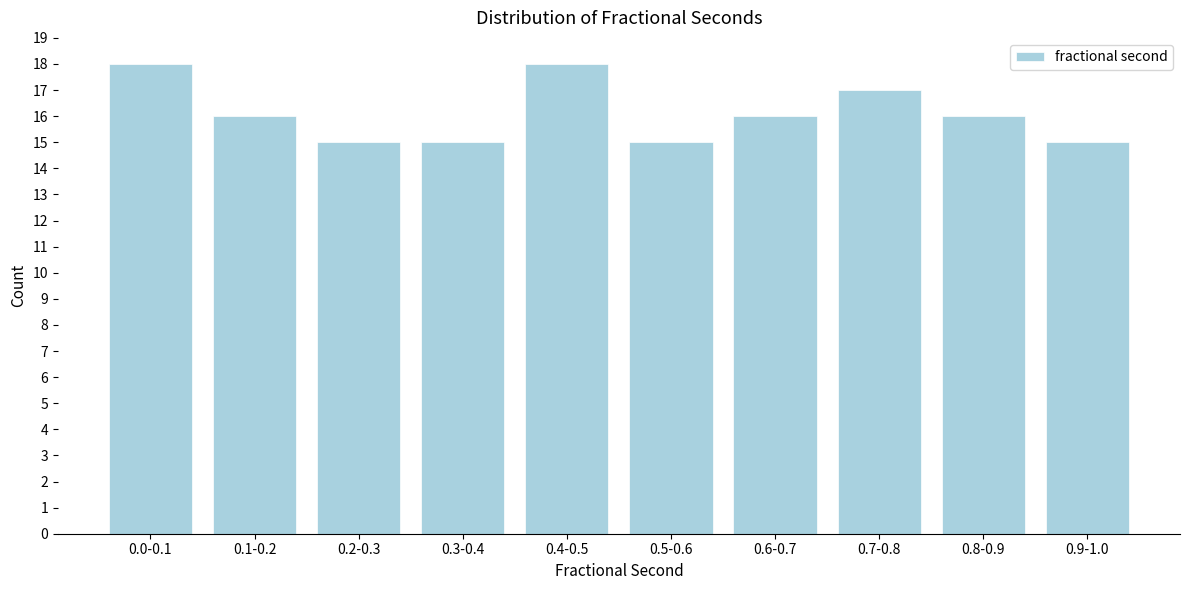

Reading right to left, list all the values displayed in this chart.

15	16	17	16	15	18	15	15	16	18